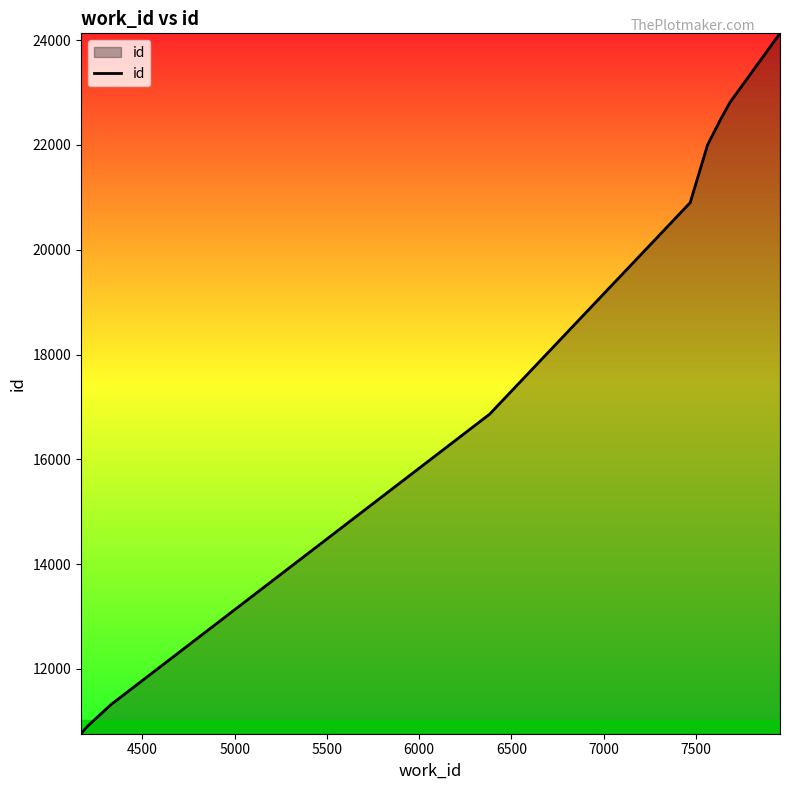

What is the difference between the maximum and minimum values?

13366